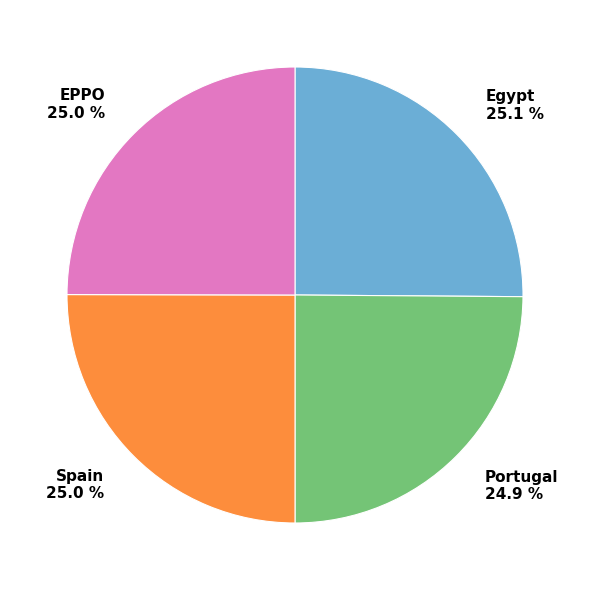

What is the ratio of the value at Portugal to the value at Spain?

1.0